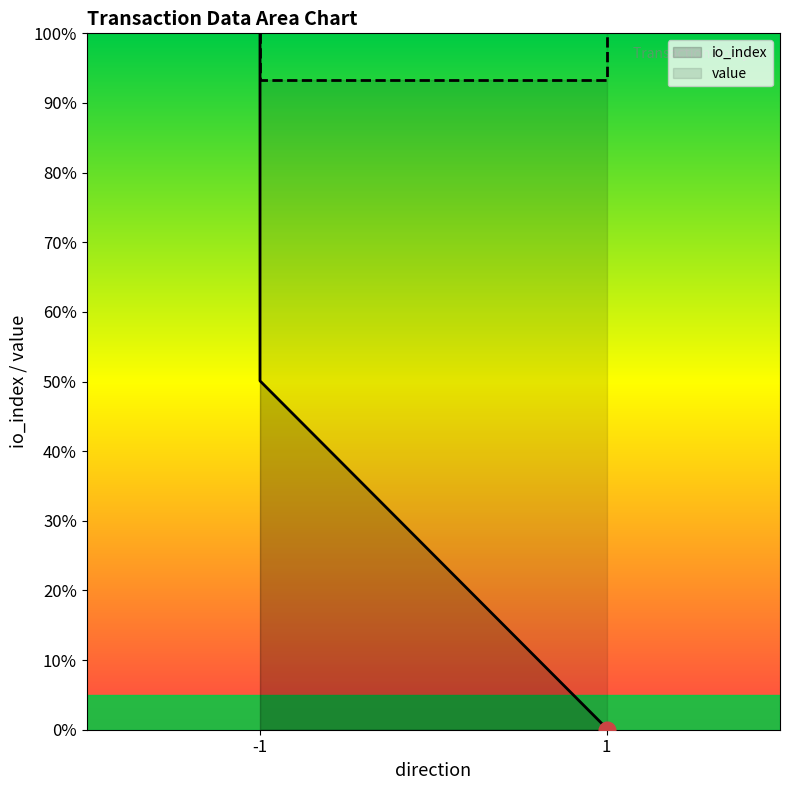

Which series has the largest range (max minus min)?

io_index